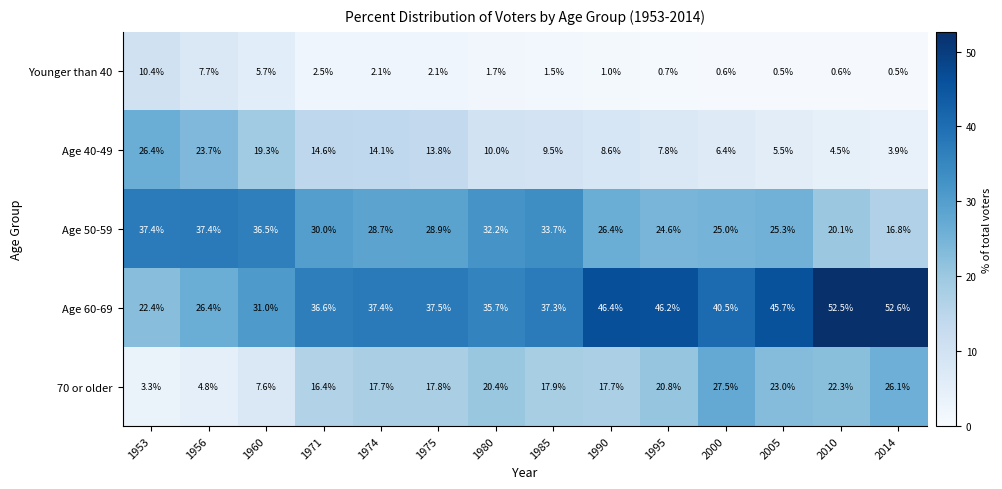

What is the approximate value of Age 40-49 at 1974?

14.1